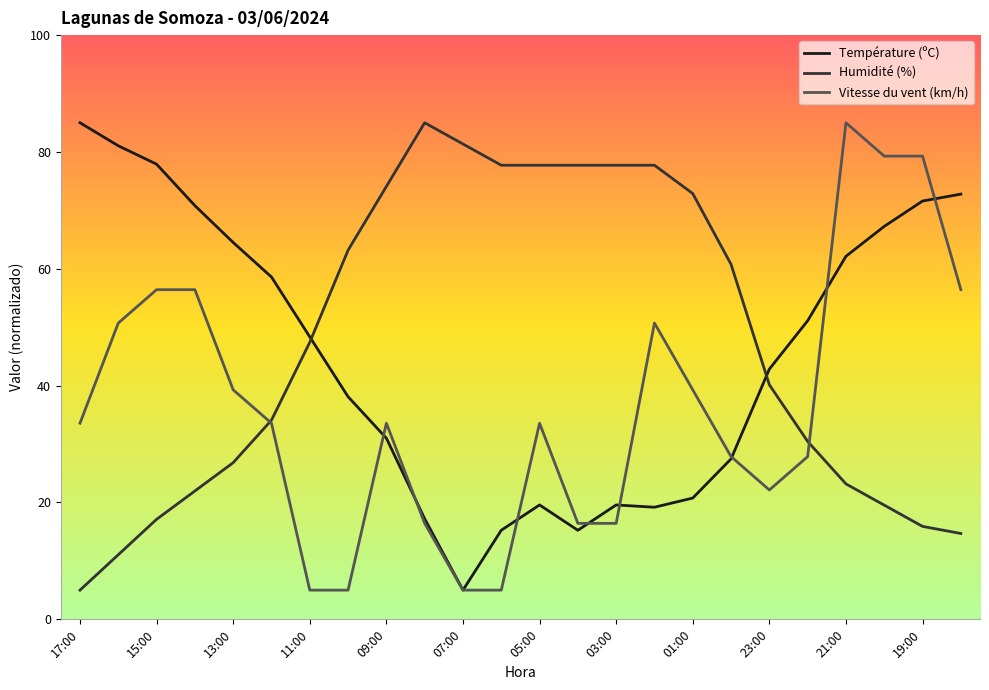

Which has a higher value, 00:00 or 23:00?

23:00